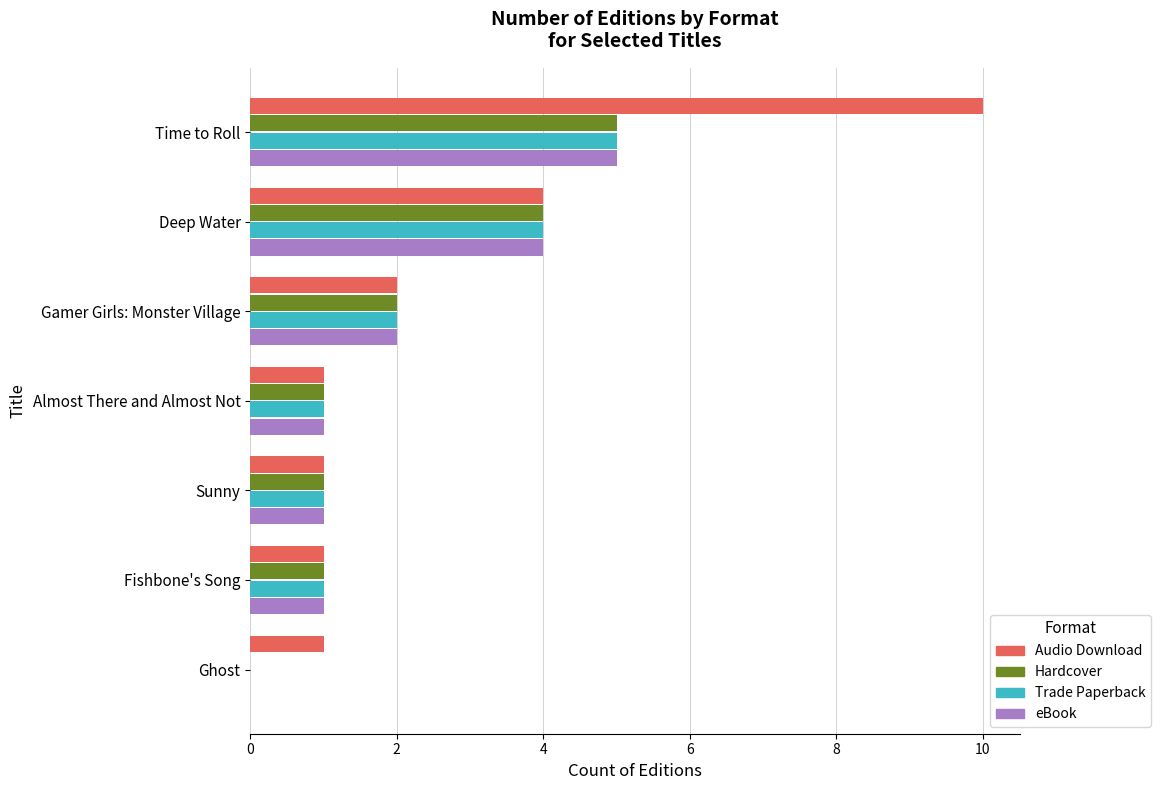

How many eBook values are between 1 and 4?

5